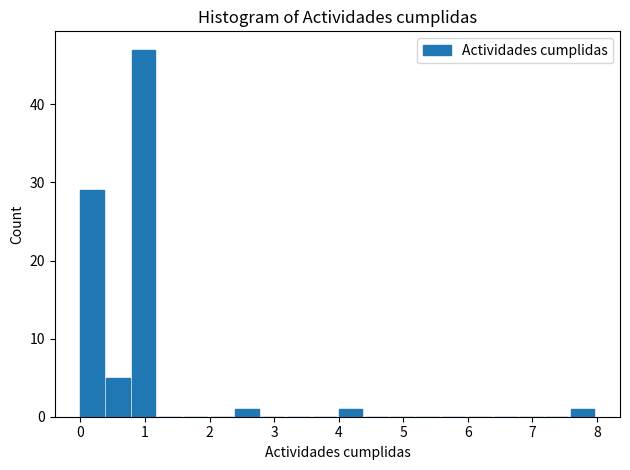

Reading left to right, transcribe this chart: for each bar, give the range it covers on the x-axis and its height. The values are not printed on the chart, so give them approximately, as read against the axis.

0.0 to 0.4: 29
0.4 to 0.8: 5
0.8 to 1.2: 47
1.2 to 1.6: 0
1.6 to 2.0: 0
2.0 to 2.4: 0
2.4 to 2.8: 1
2.8 to 3.2: 0
3.2 to 3.6: 0
3.6 to 4.0: 0
4.0 to 4.4: 1
4.4 to 4.8: 0
4.8 to 5.2: 0
5.2 to 5.6: 0
5.6 to 6.0: 0
6.0 to 6.4: 0
6.4 to 6.8: 0
6.8 to 7.2: 0
7.2 to 7.6: 0
7.6 to 8.0: 1